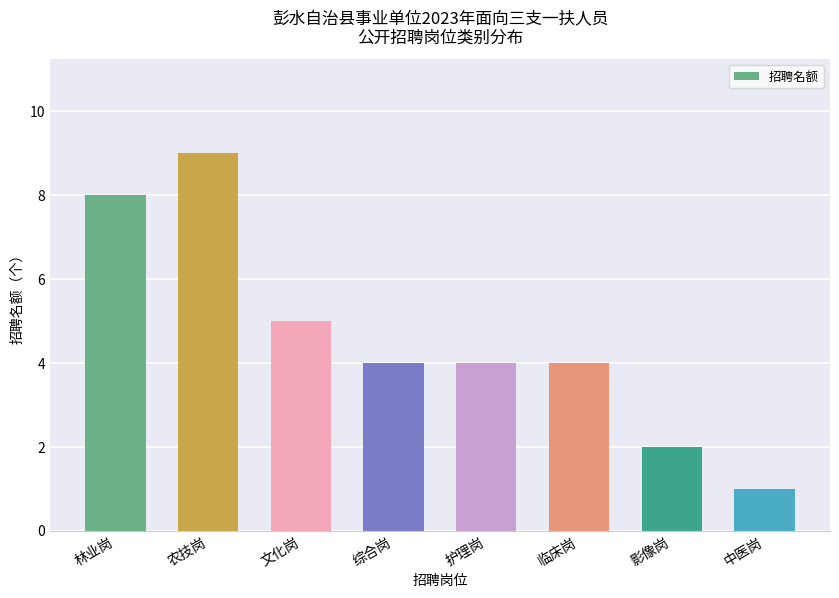

How many distinct data groups are displayed?

1